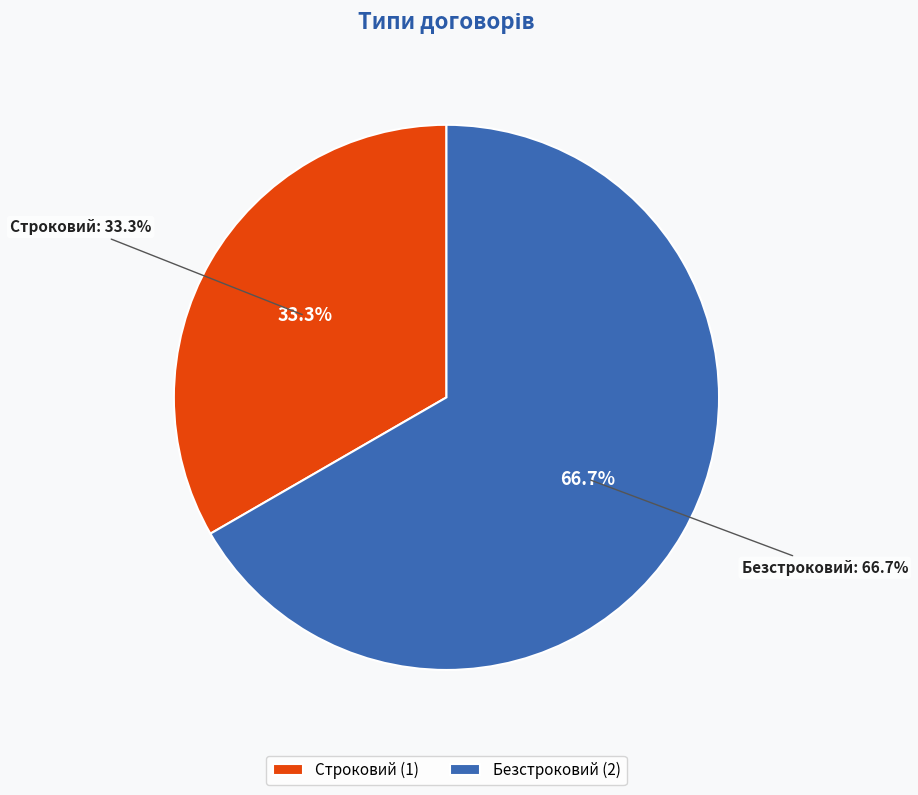

Which category has the smallest portion of the pie?

Строковий